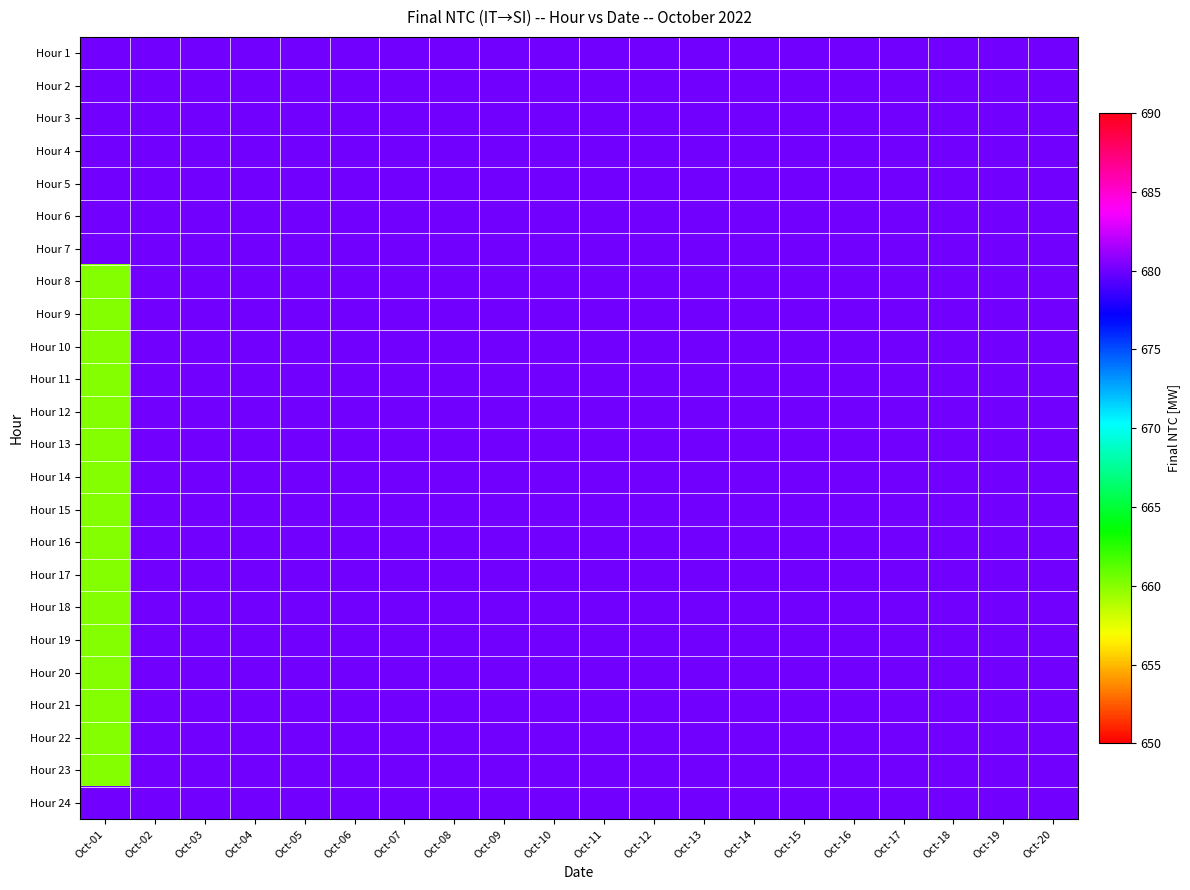

List the series in order of their peak value, lowest first.

Hour 1, Hour 2, Hour 3, Hour 4, Hour 5, Hour 6, Hour 7, Hour 8, Hour 9, Hour 10, Hour 11, Hour 12, Hour 13, Hour 14, Hour 15, Hour 16, Hour 17, Hour 18, Hour 19, Hour 20, Hour 21, Hour 22, Hour 23, Hour 24